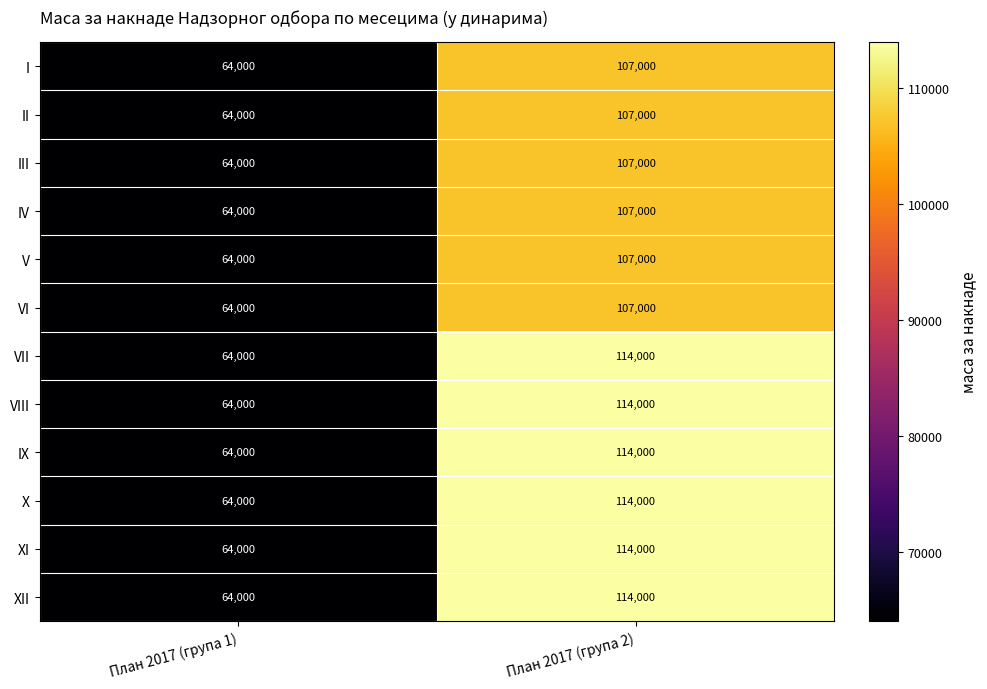

What is the maximum value shown in the chart?

114000